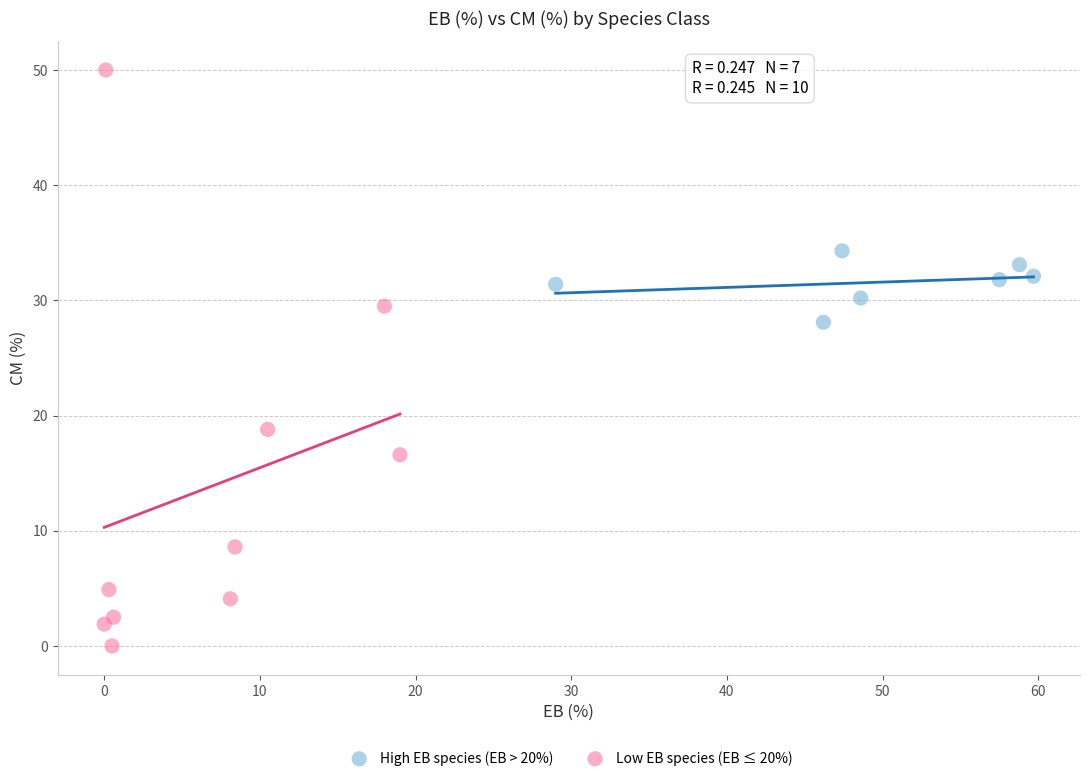

Which series reaches the maximum Y coordinate?

Low EB species (EB ≤ 20%)